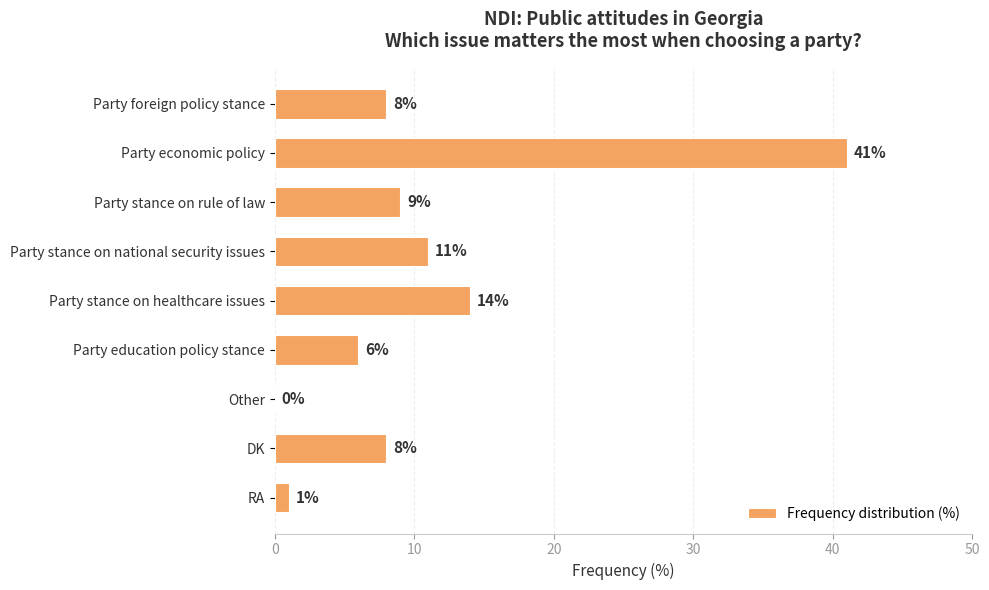

What value does the data have at Party economic policy, to the nearest 5?

40